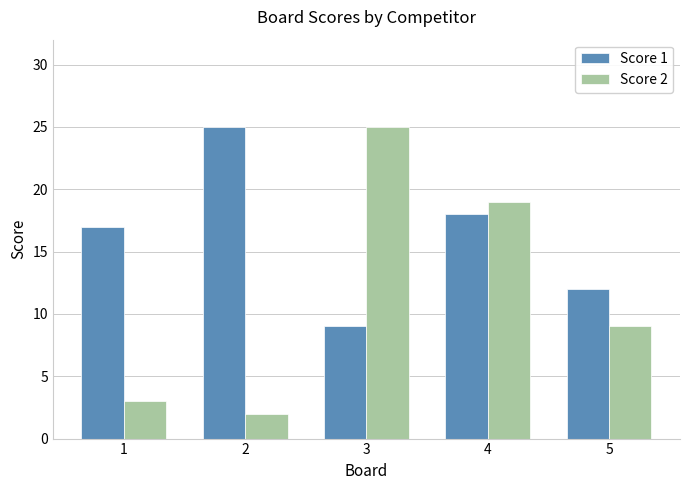

What is the difference between the highest and lowest values at 5?

3